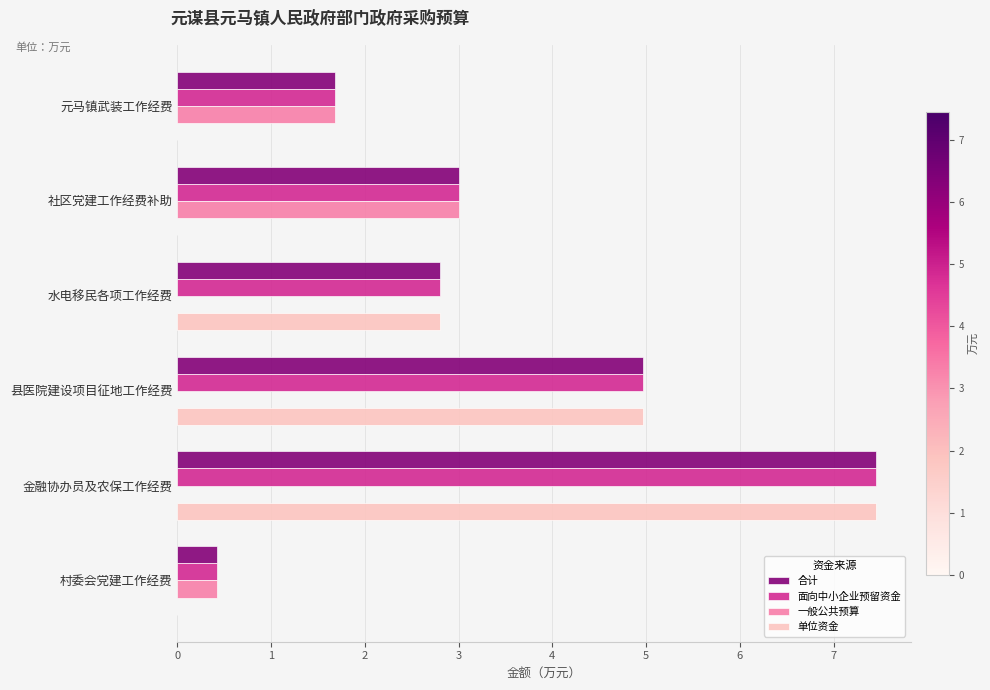

At which category is the sum across all series the highest?

金融协办员及农保工作经费